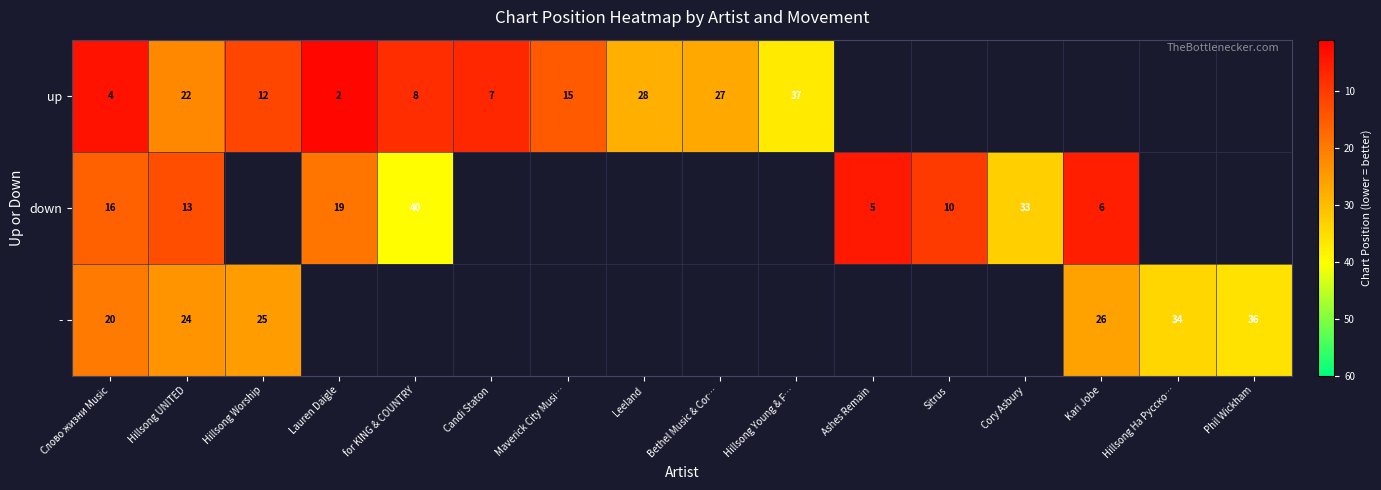

The value of down at Lauren Daigle is 19. True or false?

True